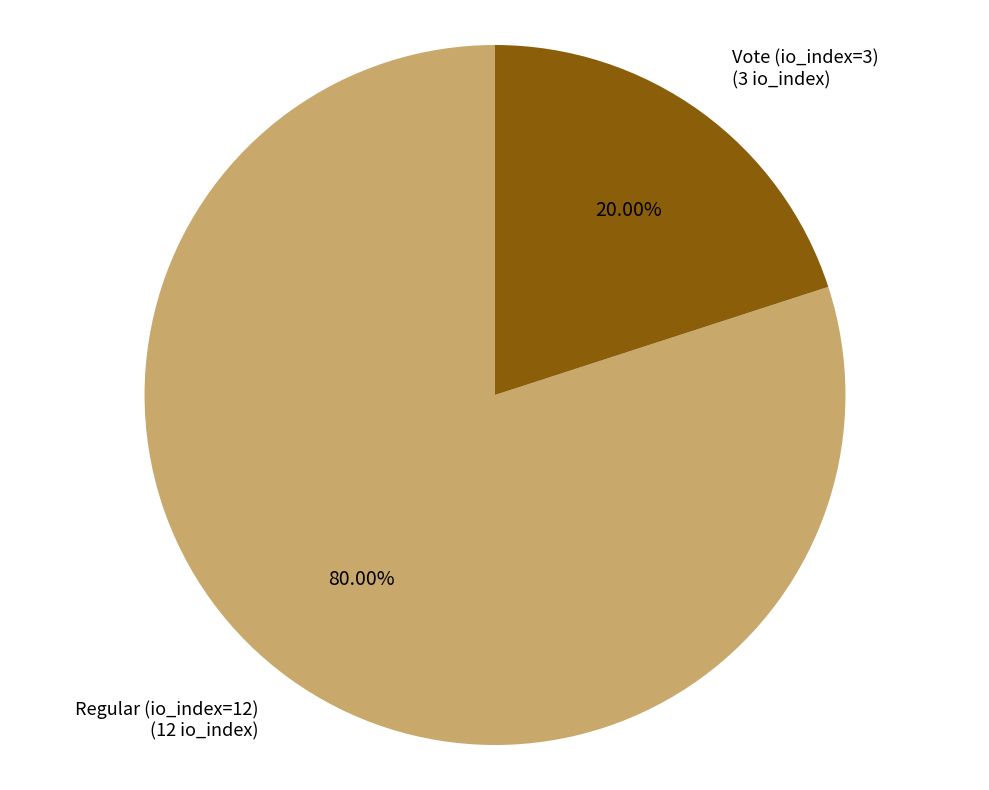

To the nearest percent, what is the average slice percentage?

50%